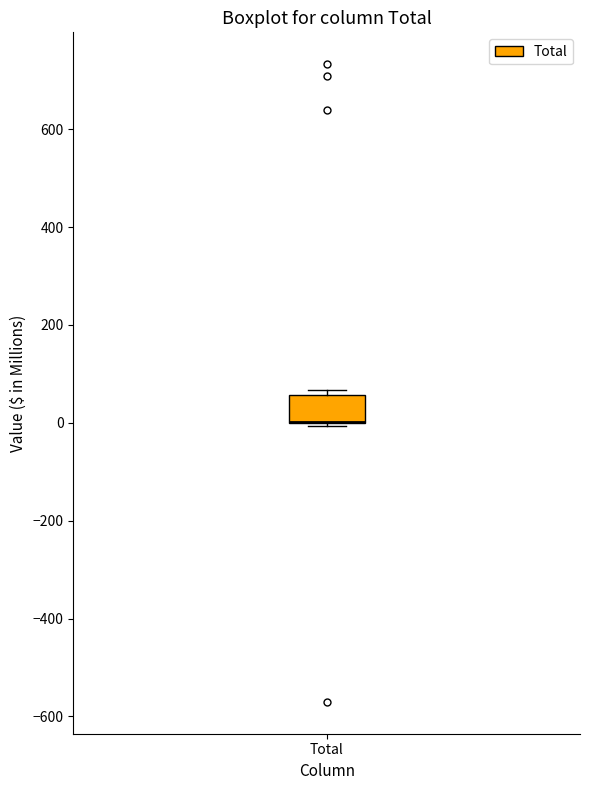

Read this box plot against the y-axis: the position of the median line, the range covered by the box, and the ends of both whiskers. The values are not printed on the chart, so give them approximately, as read against the axis.

median 0 (drawn on the box's lower edge), box 0 to 60, whiskers 0 to 60 (just above the box's upper edge)